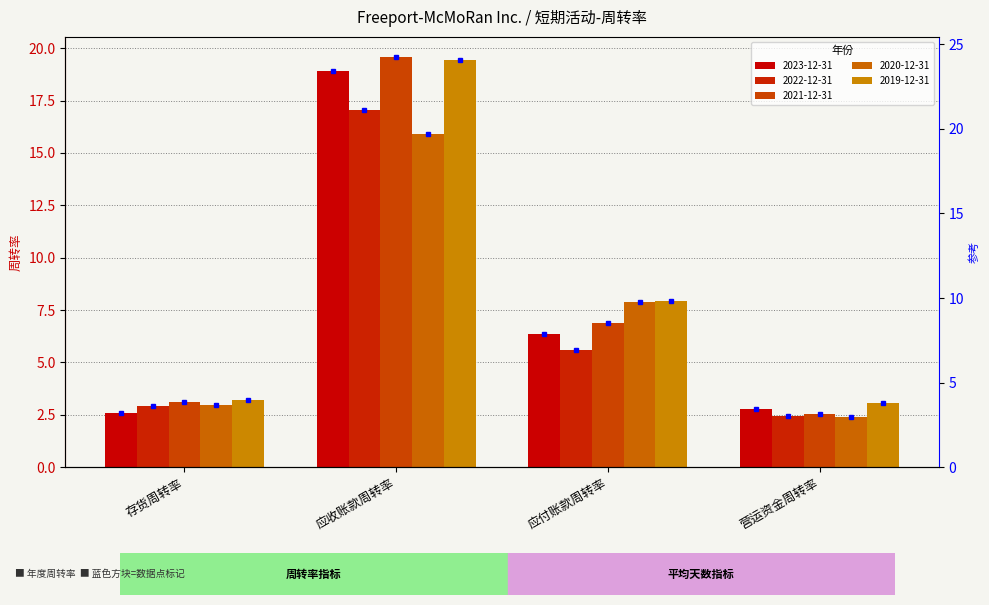

Is the value of 2022-12-31 at 存货周转率 greater than the value of 2019-12-31 at 存货周转率?

No